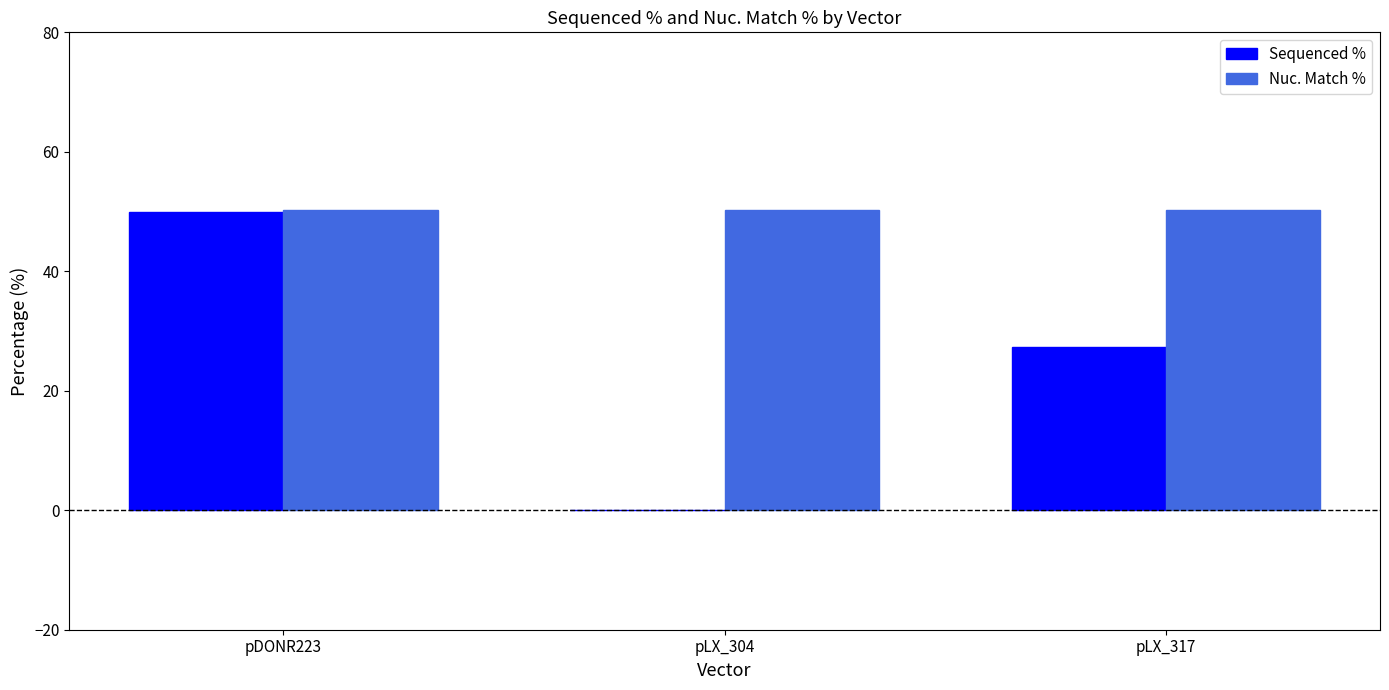

What is the greatest value displayed?

50.2